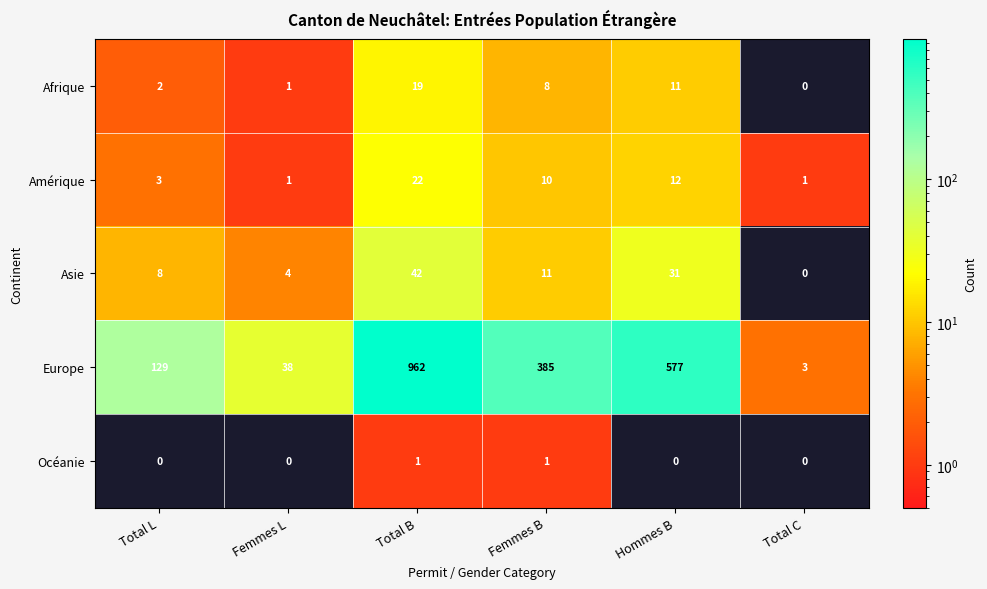

At how many categories does at least one series exceed 706?

1